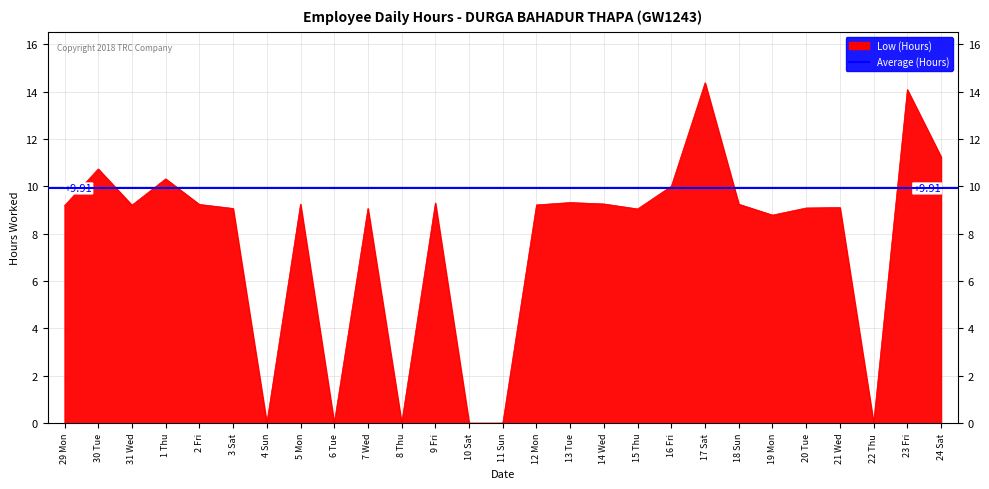

Is it true that the value at 19 Mon is 8.8?

True